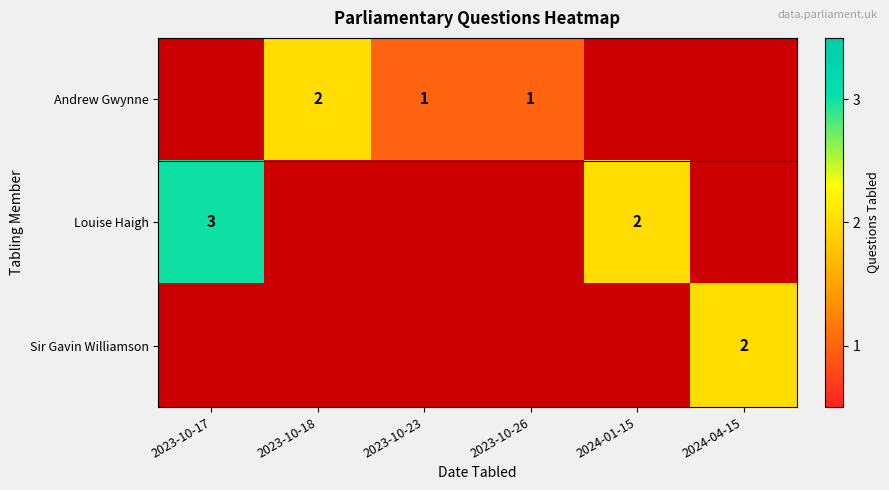

Is it true that Andrew Gwynne equals 3 at 2023-10-18?

False